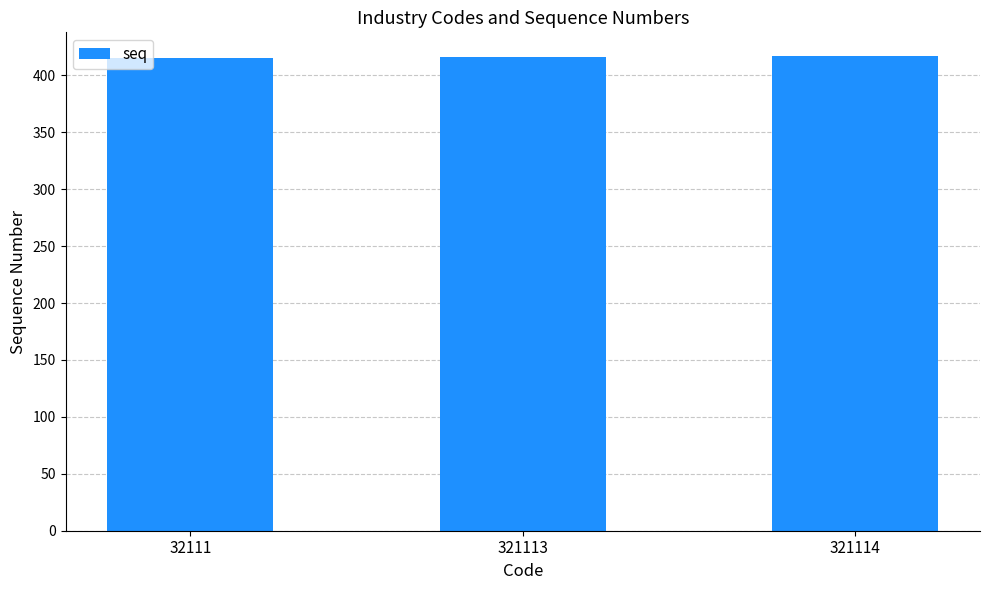

What is the average value?

416